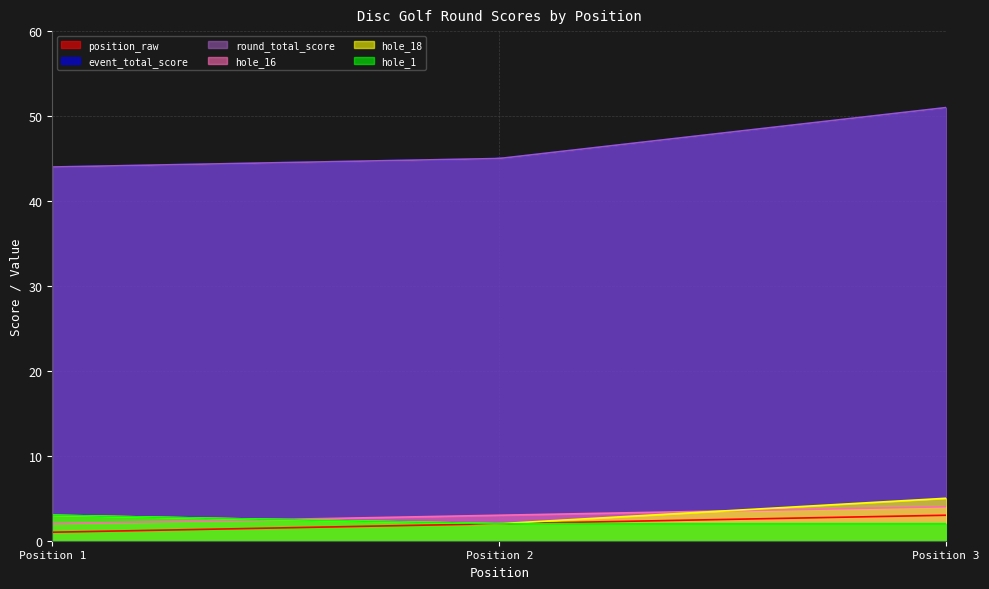

Between Position 2 and Position 3, which is larger?

Position 3